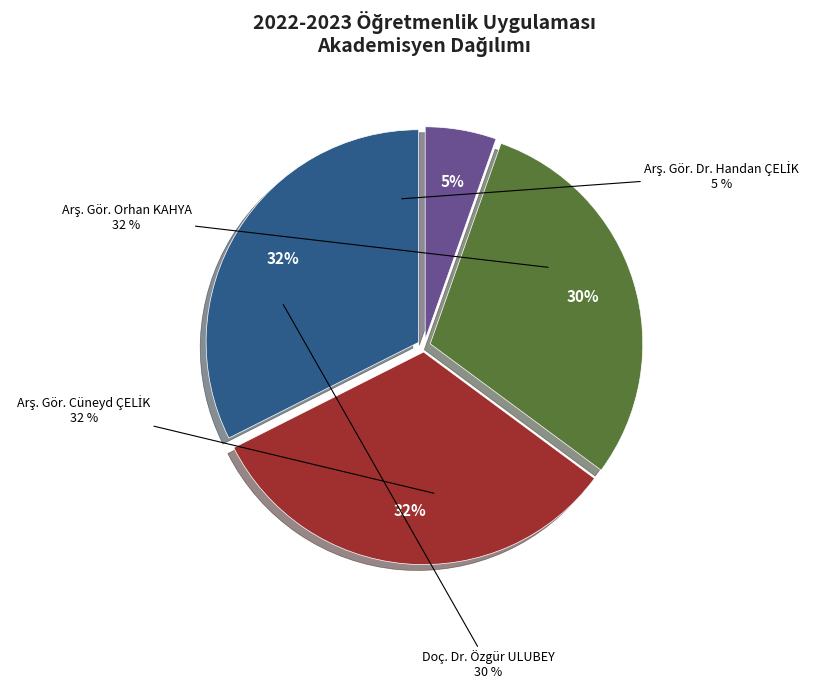

Does any single category account for the majority?

No